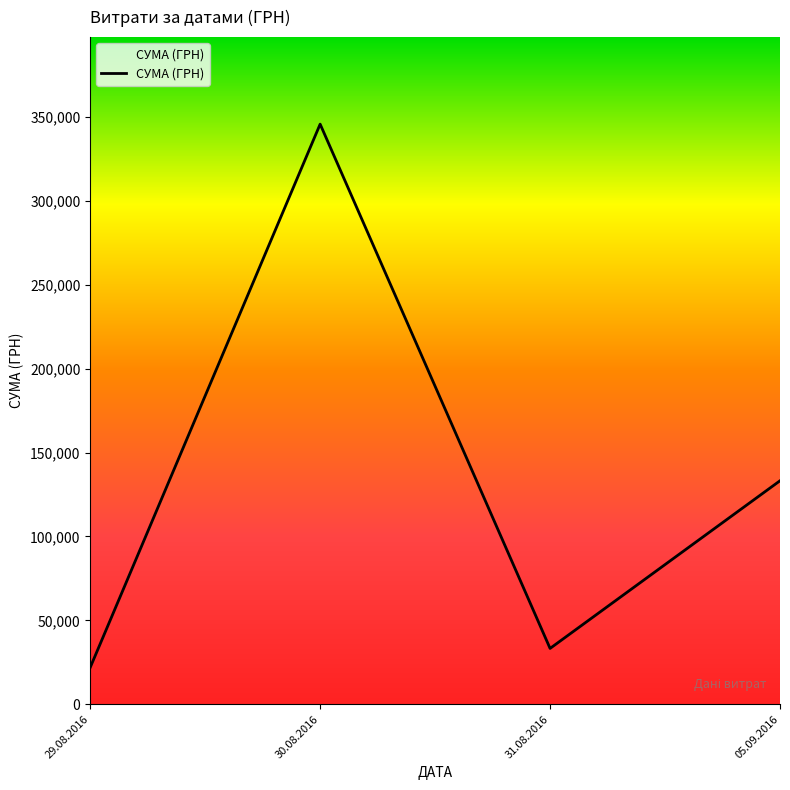

At which category does the data reach its first local peak?

30.08.2016